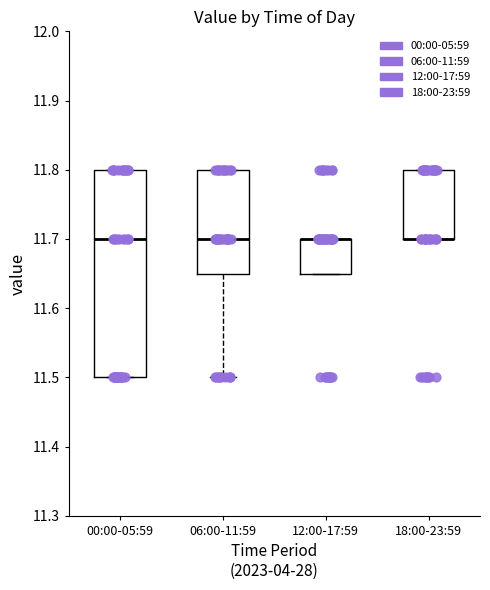

Where does the lower whisker of the box for 06:00-11:59 end on the y-axis? The values are not printed on the chart, so give them approximately, as read against the axis.

11.50